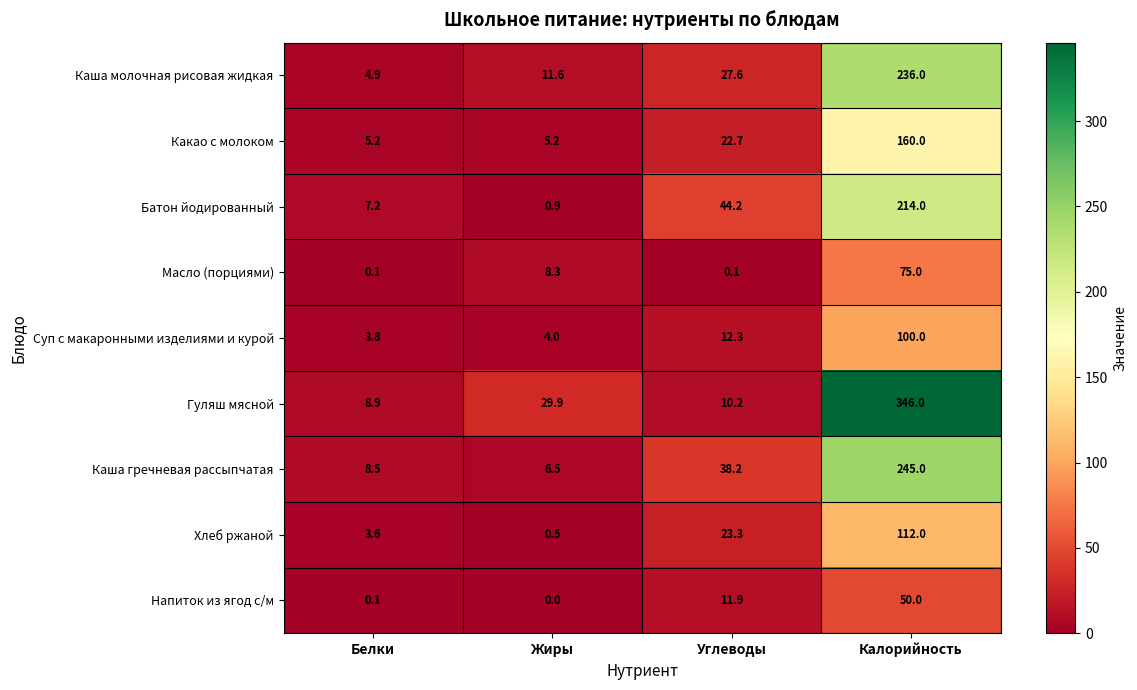

Count the number of data series in this chart.

9